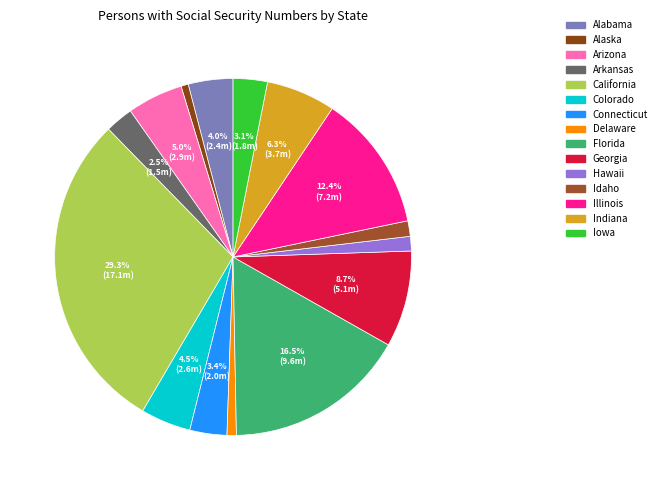

Is there any slice that represents more than half of the pie?

No